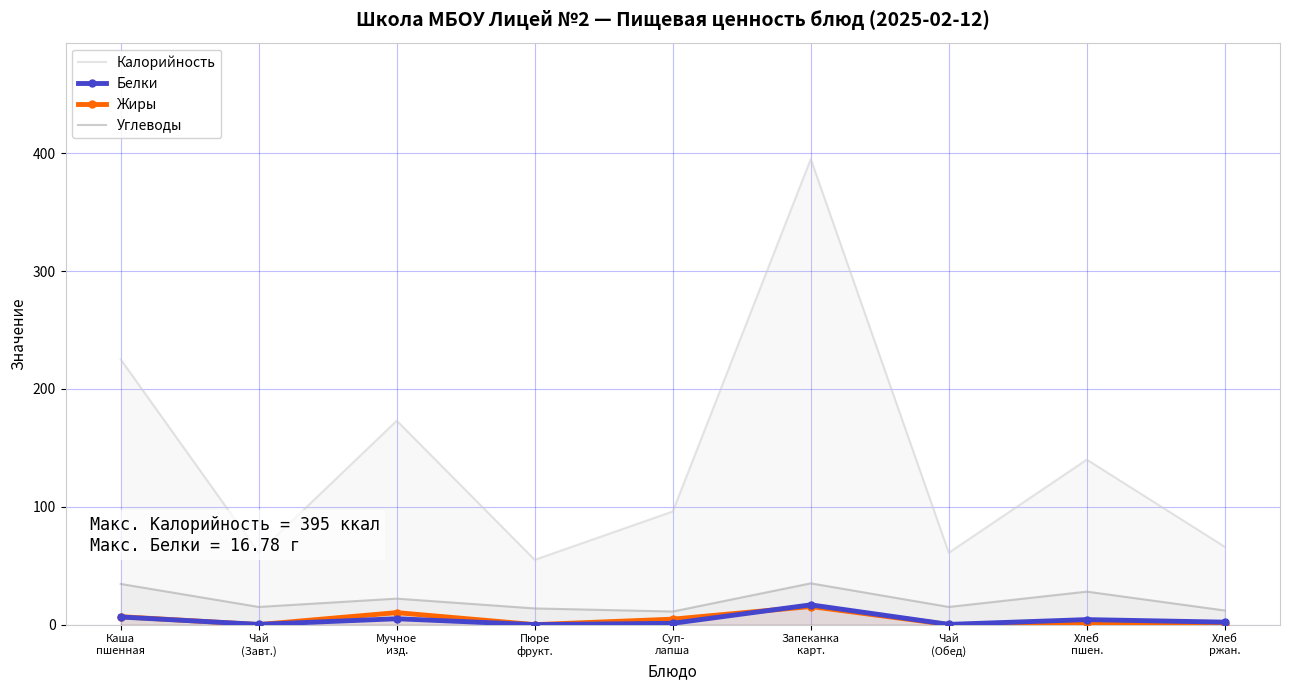

What is the maximum value for Углеводы?

35.0